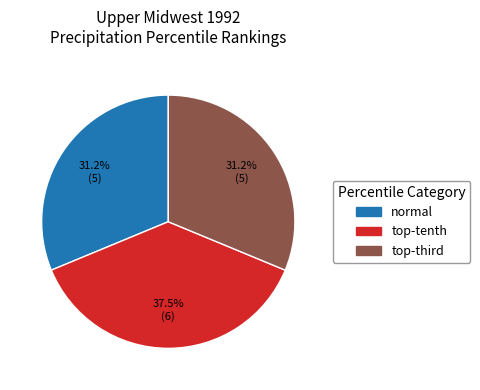

Which category has the biggest portion of the pie?

top-tenth